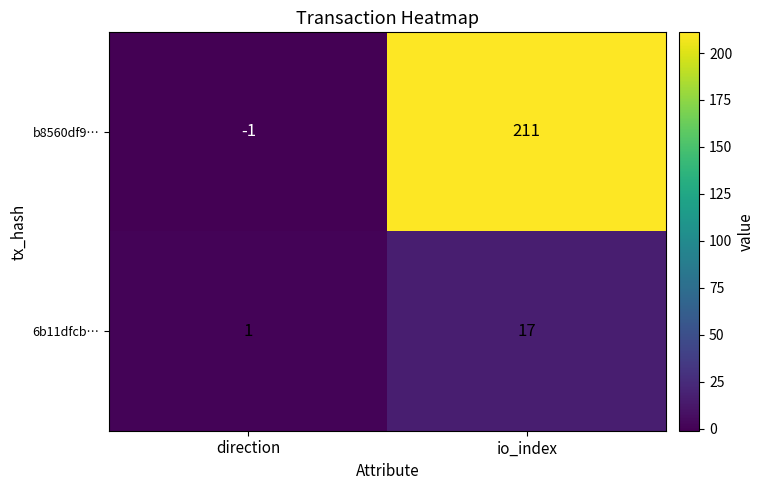

Rank the series by their maximum value, from highest to lowest.

b8560df9…, 6b11dfcb…